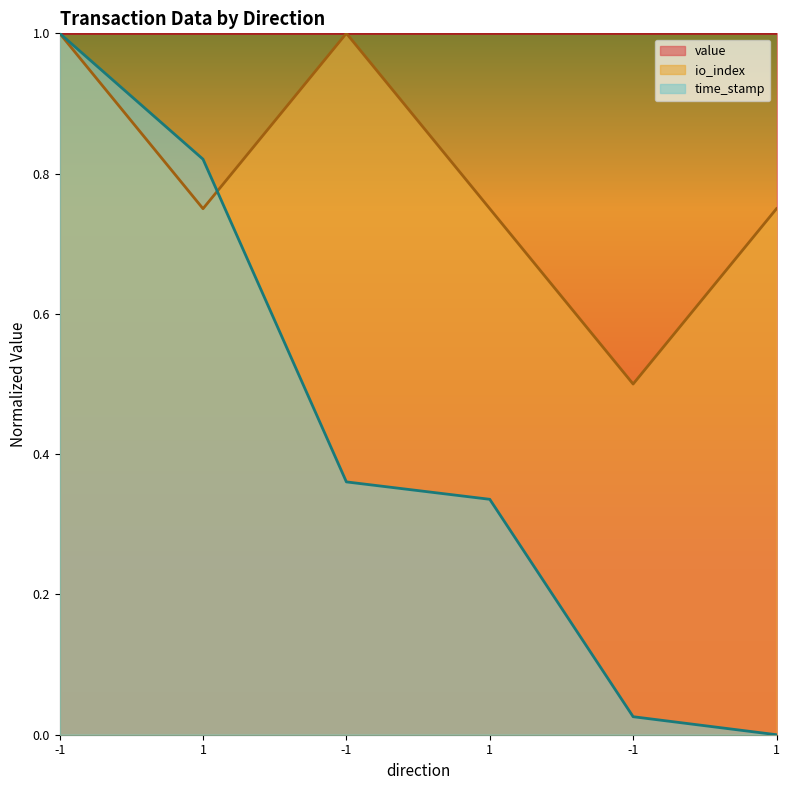

How many intersections are there between io_index and time_stamp?

2